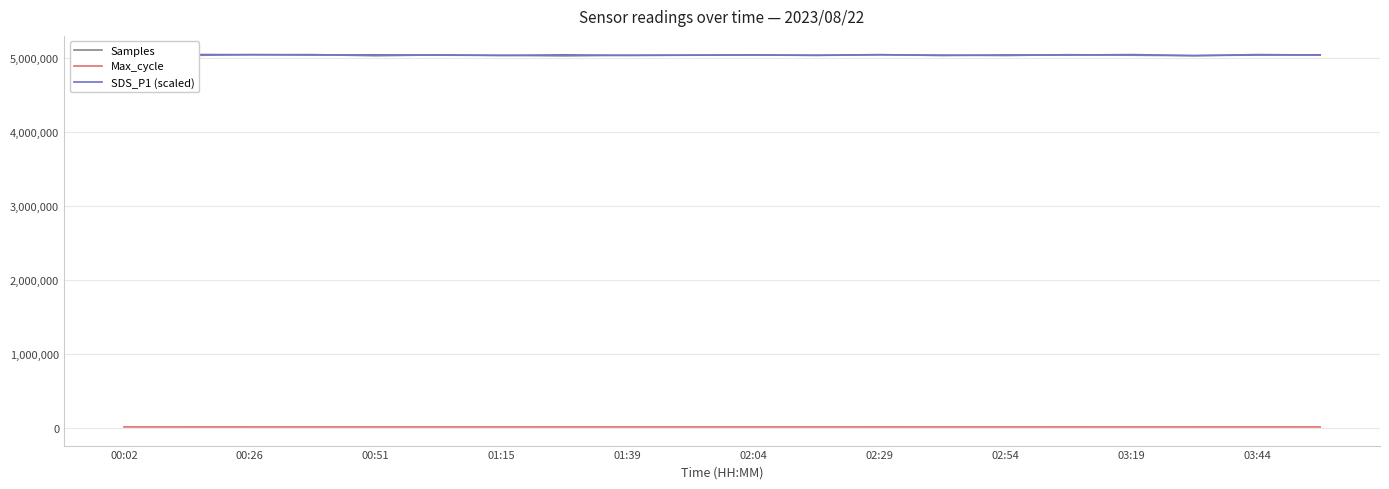

Is it true that Max_cycle equals 7994 at 11?

False